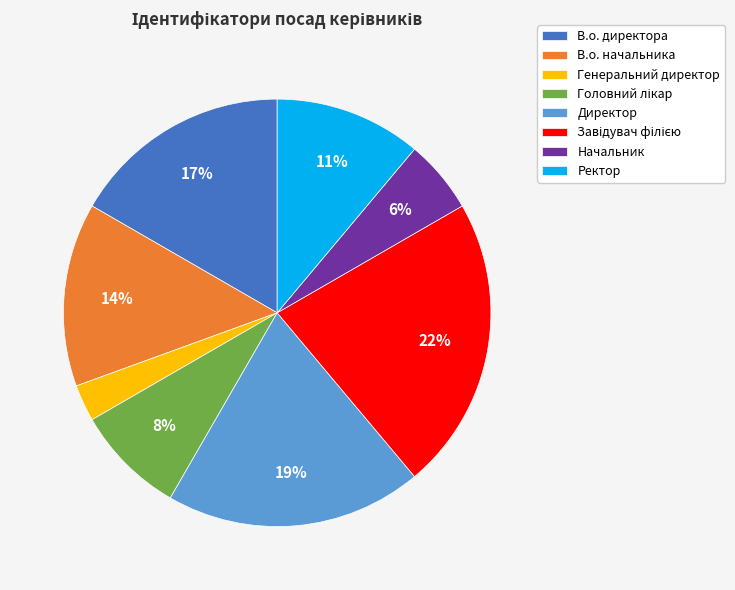

True or false: Начальник accounts for 19% of the total.

False